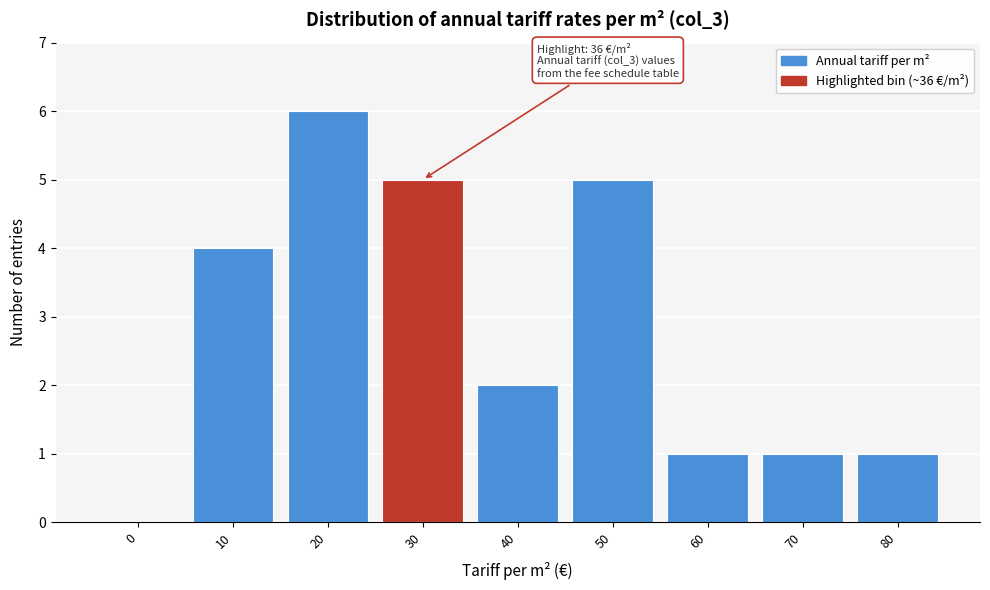

Reading right to left, list all the values displayed in this chart.

80=1	70=1	60=1	50=5	40=2	30=5	20=6	10=4	0=0